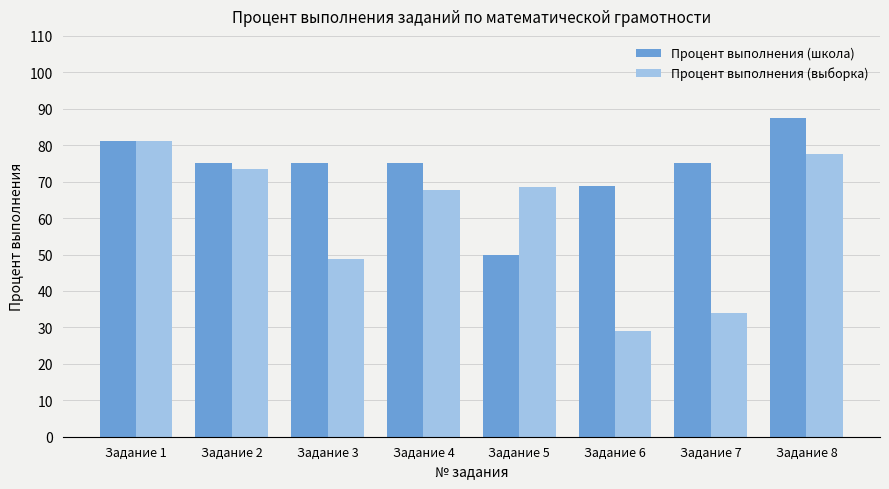

Is it true that Процент выполнения (выборка) equals 25.0 at Задание 4?

False